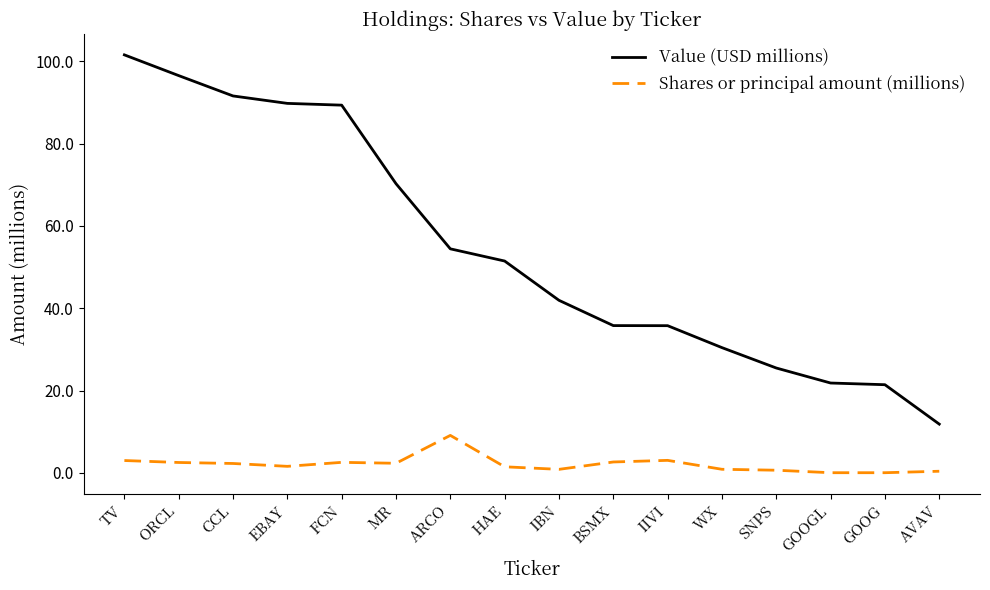

What are all the series names shown in the legend?

Value (USD millions), Shares or principal amount (millions)